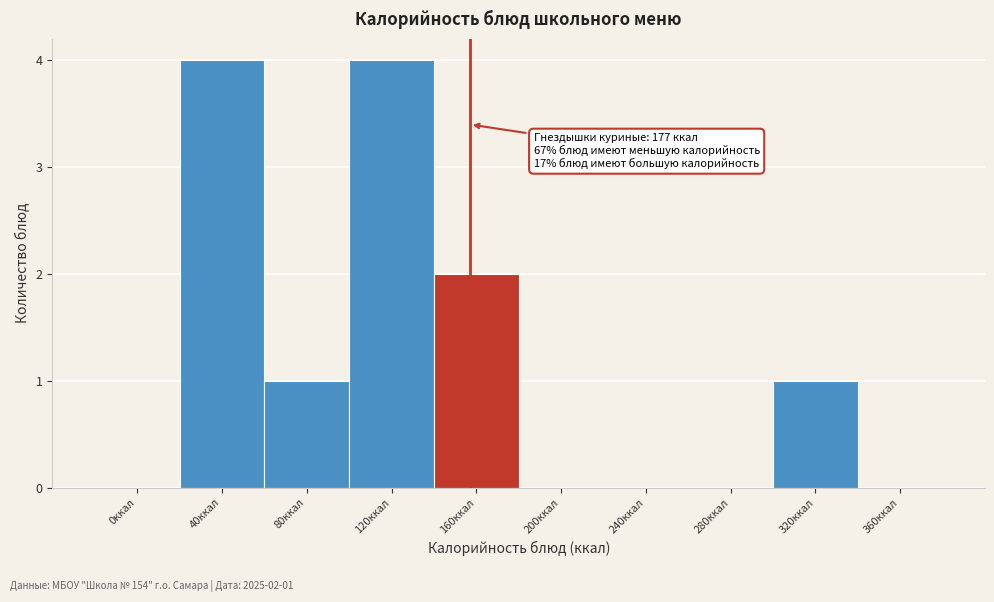

Reading right to left, what are all the values shown in this chart?

360ккал=0	320ккал=1	280ккал=0	240ккал=0	200ккал=0	160ккал=2	120ккал=4	80ккал=1	40ккал=4	0ккал=0